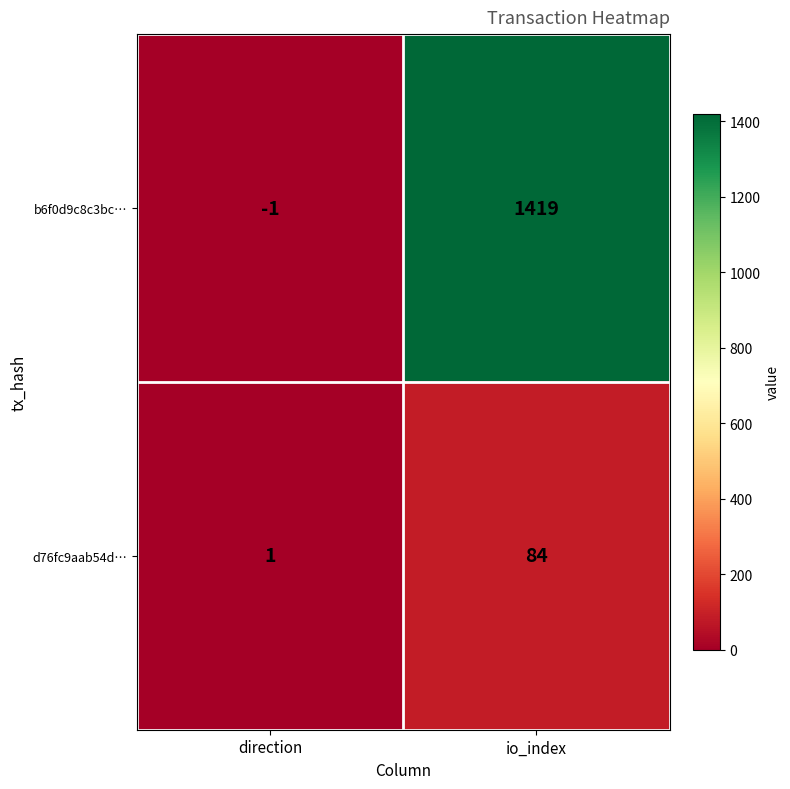

What is the sum of the d76fc9aab54d… values at direction and io_index?

85